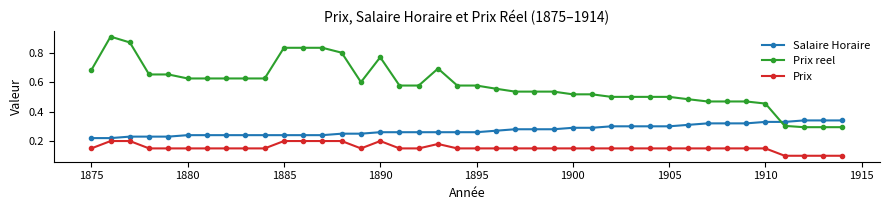

Which series has the largest total across all categories?

Prix reel